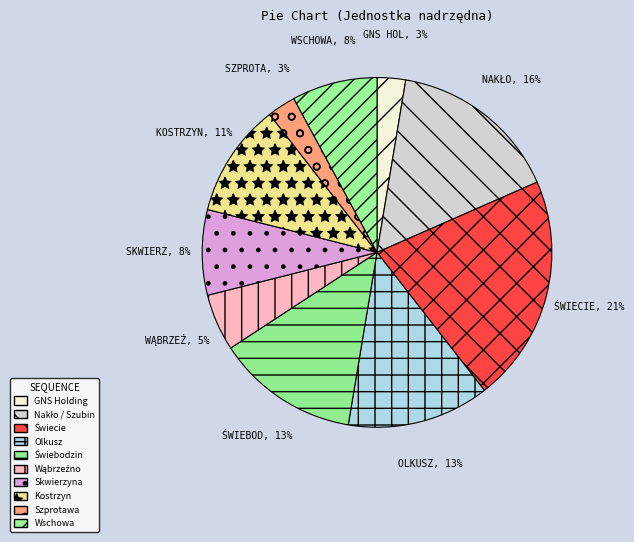

To the nearest percent, what is the average slice percentage?

10%